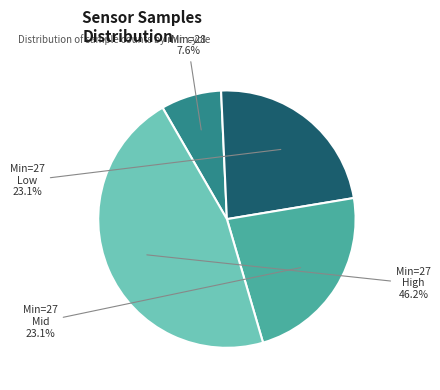

Does Min=27 Low account for over 50% of the chart?

No